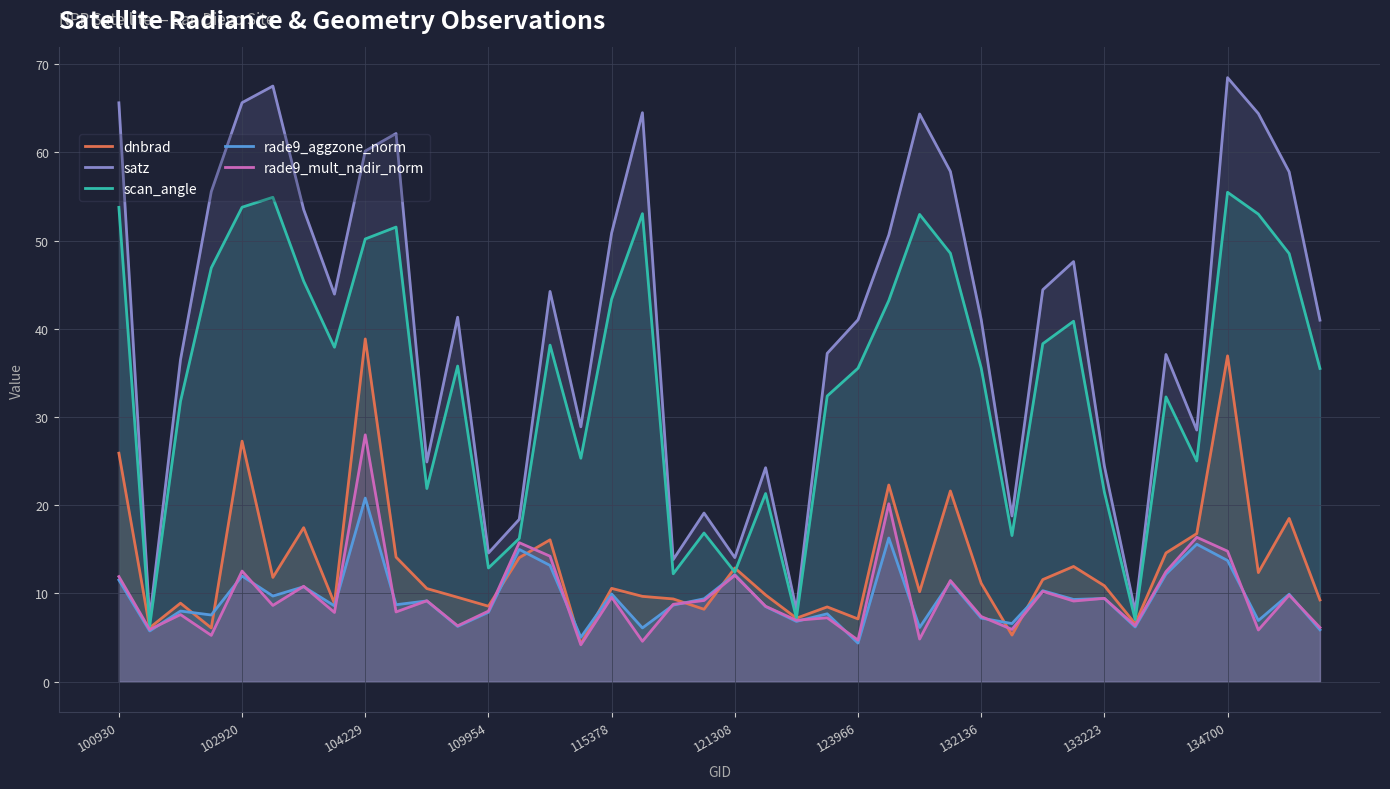

What is the smallest value displayed?

4.2